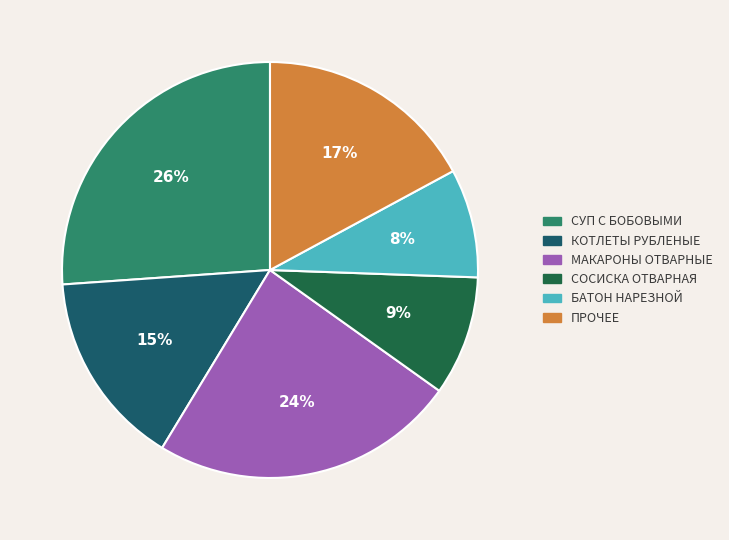

Does any single category account for the majority?

No